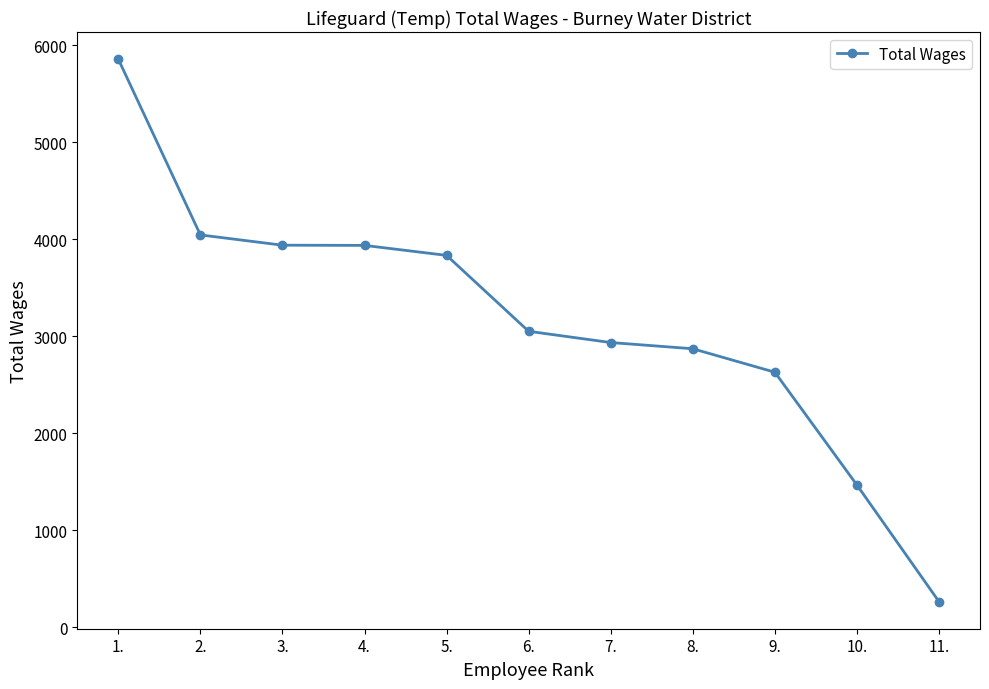

What position from the left is 5.?

5